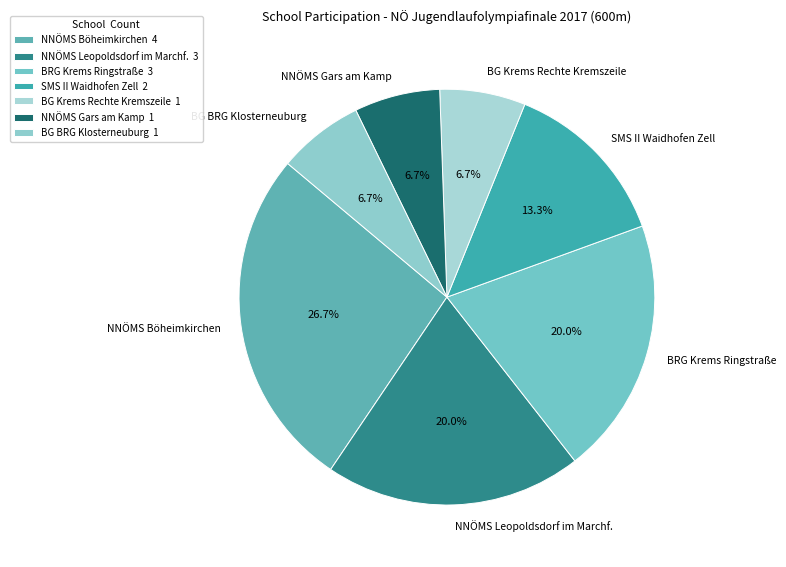

To the nearest percent, what is the difference between the NNÖMS Leopoldsdorf im Marchf. and SMS II Waidhofen Zell slice percentages?

7%